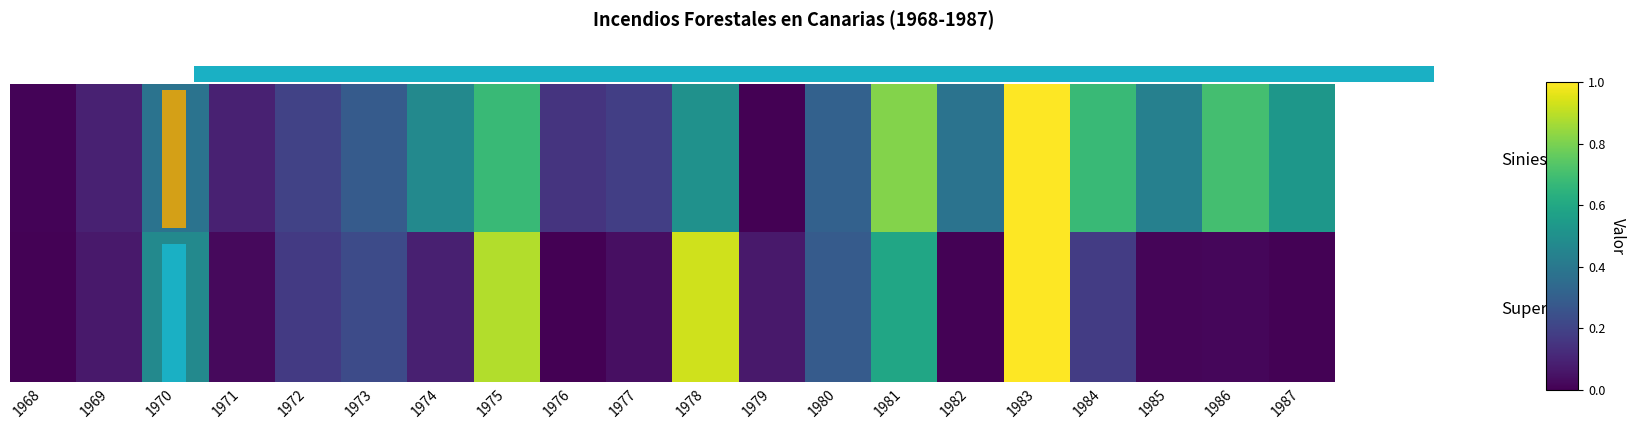

What is the highest value of the Siniestros series?

1.0